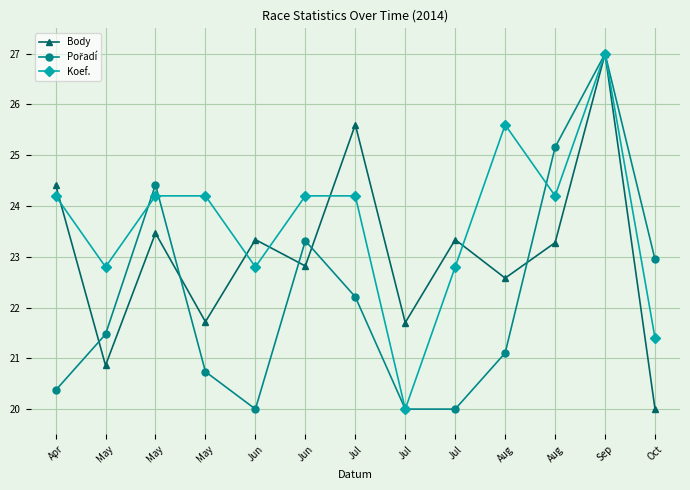

Is it true that Body equals 23.3 at Jun?

True